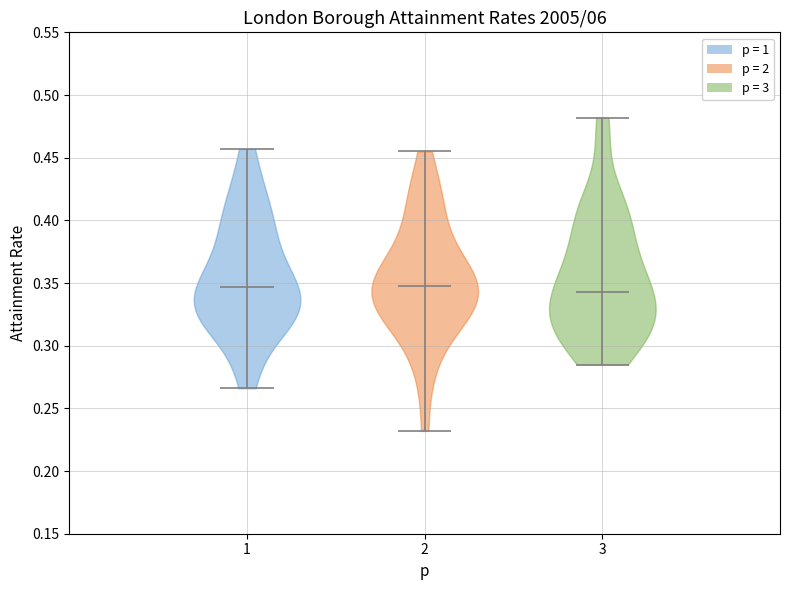

Reading left to right, read every violin against the y-axis: where its median line is, and the lowest and highest points it reaches. The values are not printed on the chart, so give them approximately, as read against the axis.

1: median line 0.345, lowest point 0.265, highest point 0.455
2: median line 0.350, lowest point 0.230, highest point 0.455
3: median line 0.345, lowest point 0.285, highest point 0.480